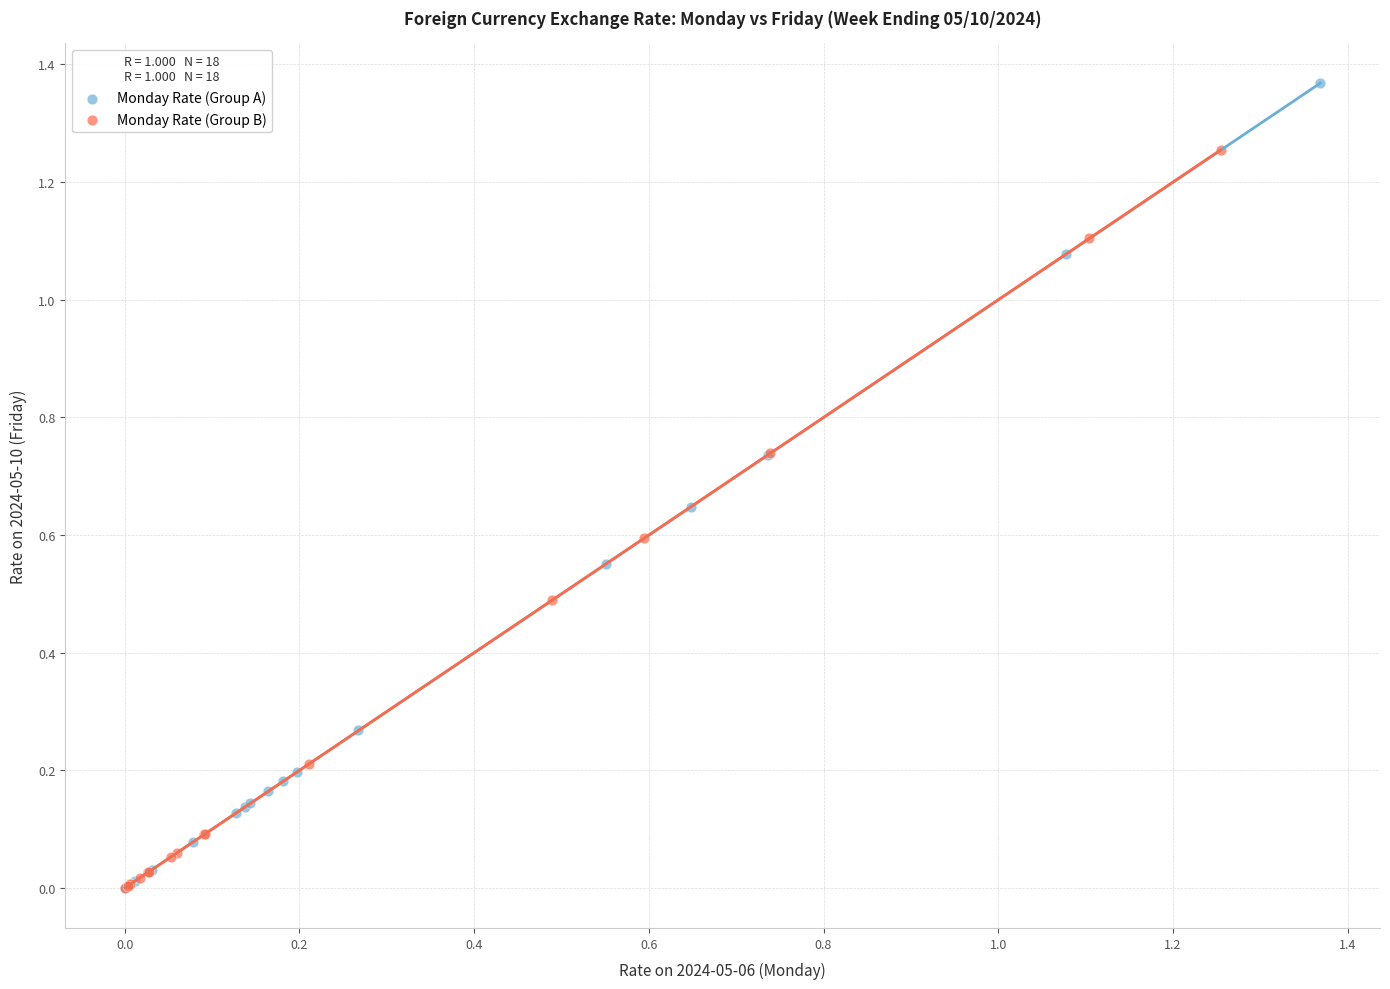

Which series has the largest Y range (max minus min)?

Monday Rate (Group A)